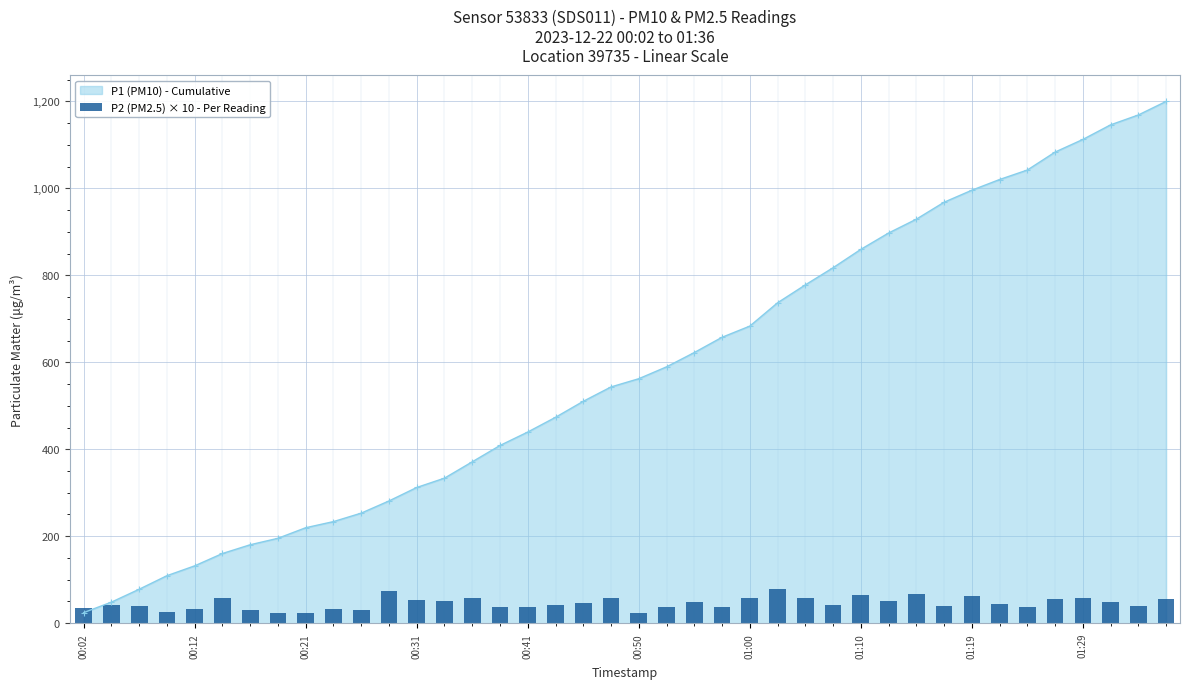

List the labels in order of value, largest first.

25, 11, 30, 28, 32, 26, 36, 14, 19, 00:50, 24, 35, 39, 12, 13, 29, 37, 22, 18, 33, 17, 27, 00:12, 38, 00:21, 31, 16, 23, 21, 34, 15, 00:02, 01:29, 00:41, 10, 01:00, 00:31, 01:10, 20, 01:19